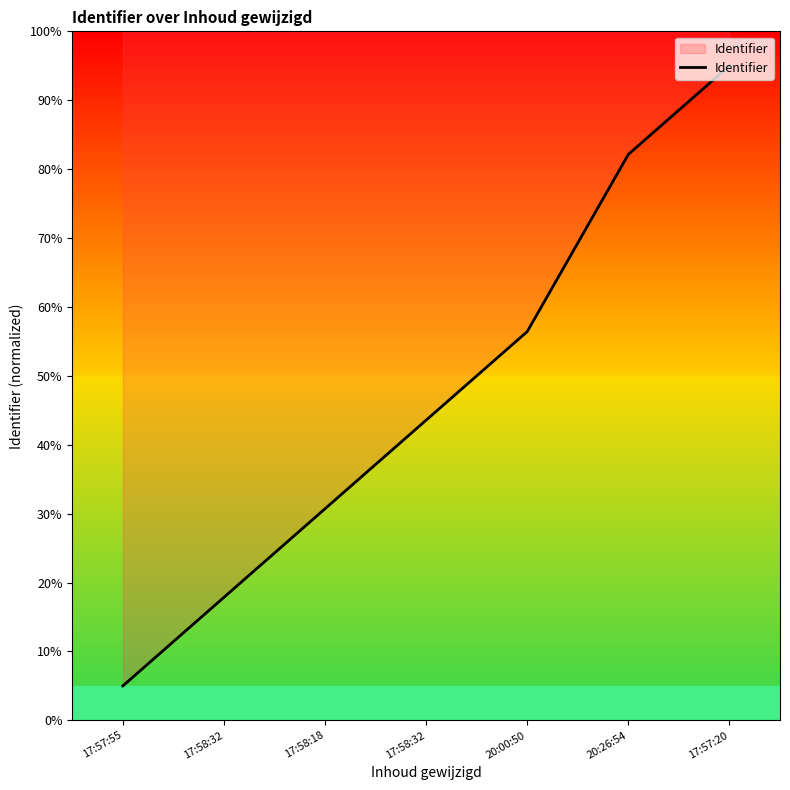

Reading left to right, extract all data points from this chart.

17:57:55=5.0	17:58:32=17.9	17:58:18=30.7	17:58:32=43.6	20:00:50=56.4	20:26:54=82.1	17:57:20=95.0